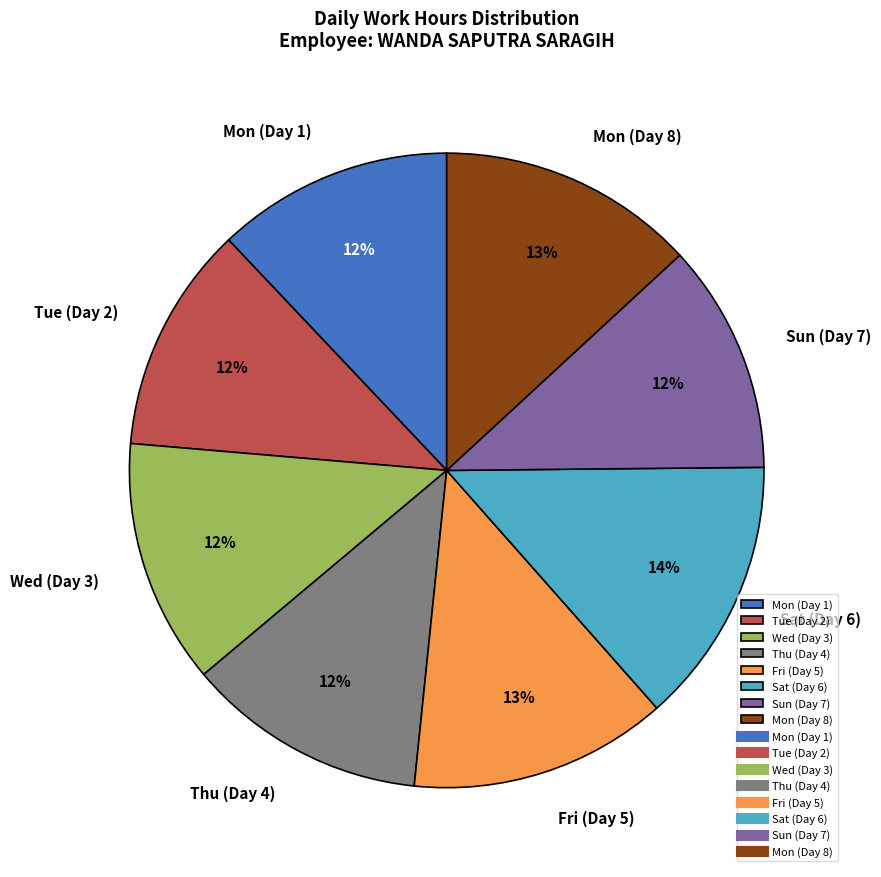

How many segments does this pie chart have?

8